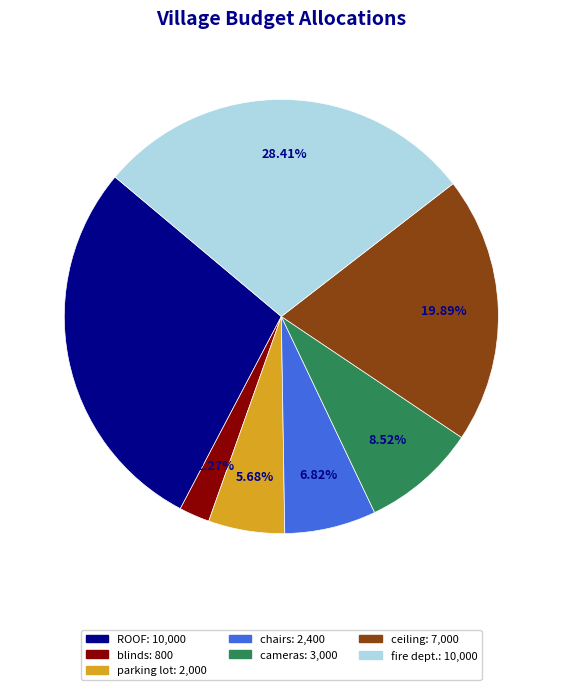

Which slice is the smallest?

blinds